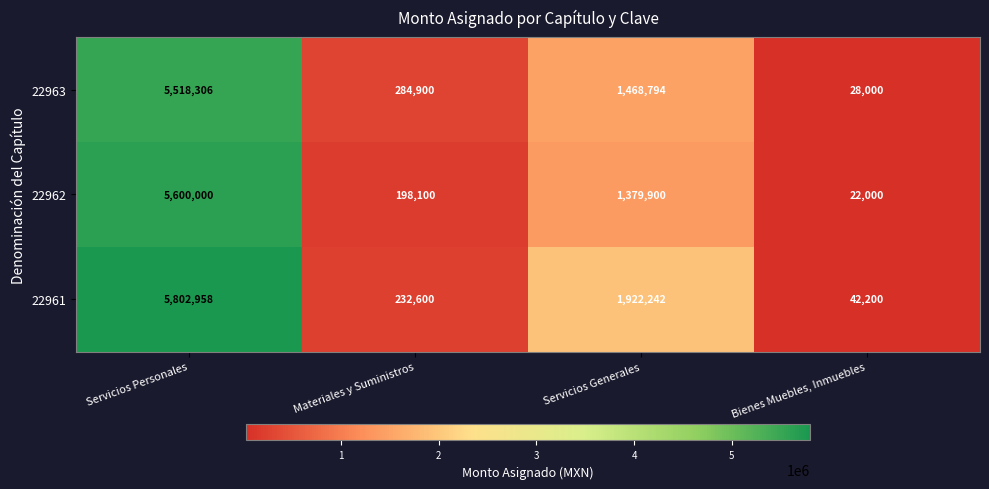

Rank the series at Bienes Muebles, Inmuebles from lowest to highest value.

22962, 22963, 22961